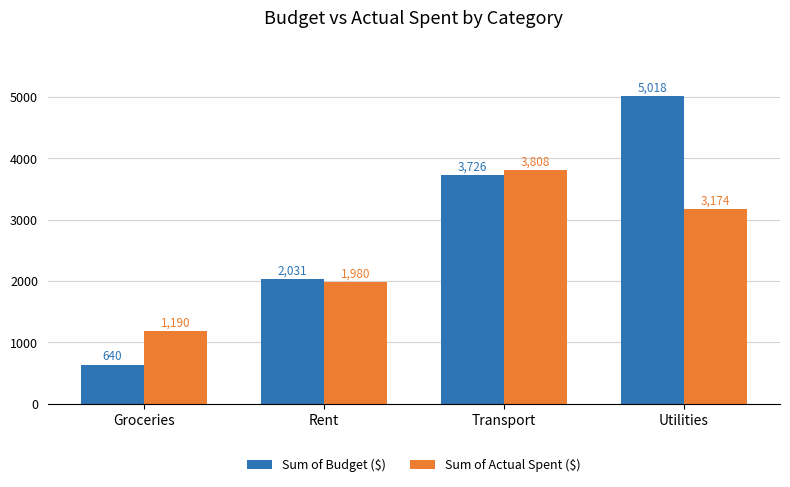

List the series in order of their peak value, lowest first.

Sum of Actual Spent ($), Sum of Budget ($)